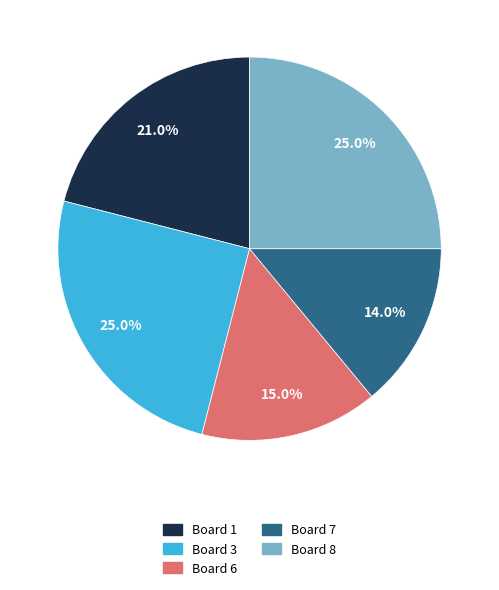

The Board 8 slice represents 32% of the pie. True or false?

False